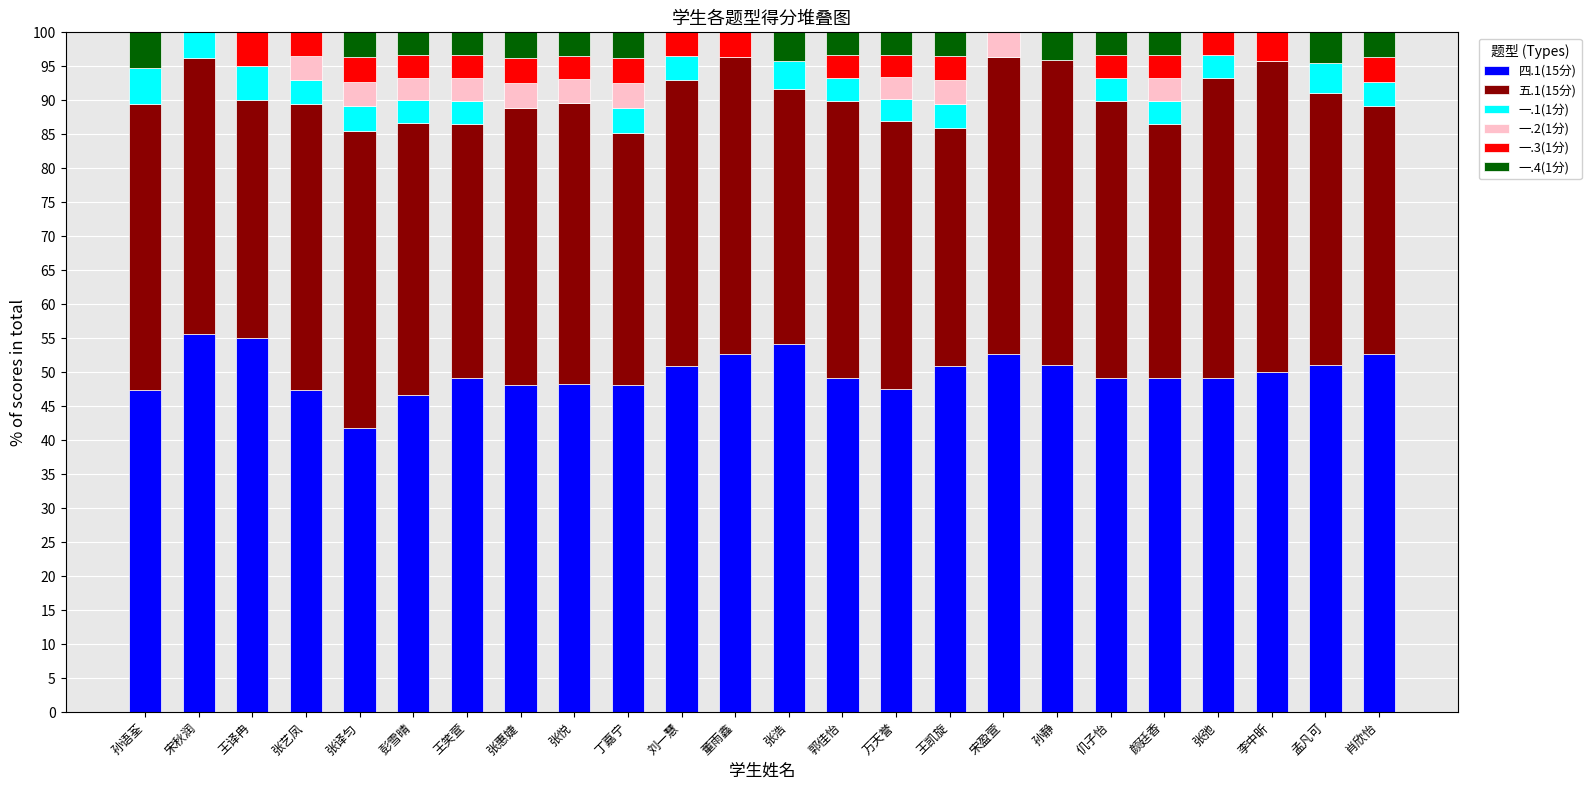

What is the total value across all series at 李中昕?

100.0